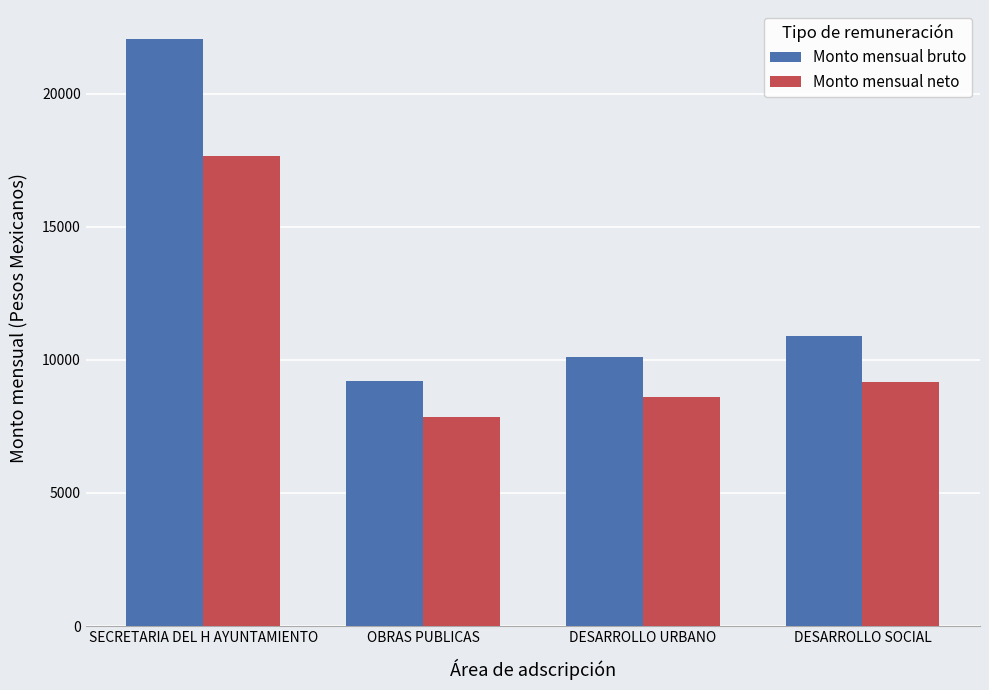

How many data points in Monto mensual bruto are above 10898?

2